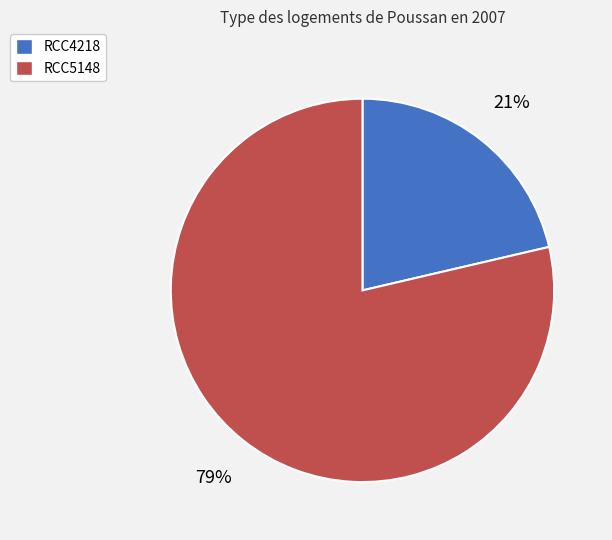

Which category has the biggest portion of the pie?

RCC5148